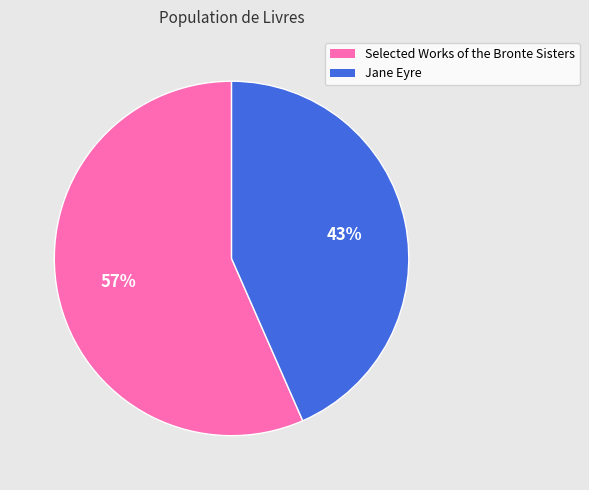

Do Selected Works of the Bronte Sisters and Jane Eyre together represent more than half of the pie?

Yes